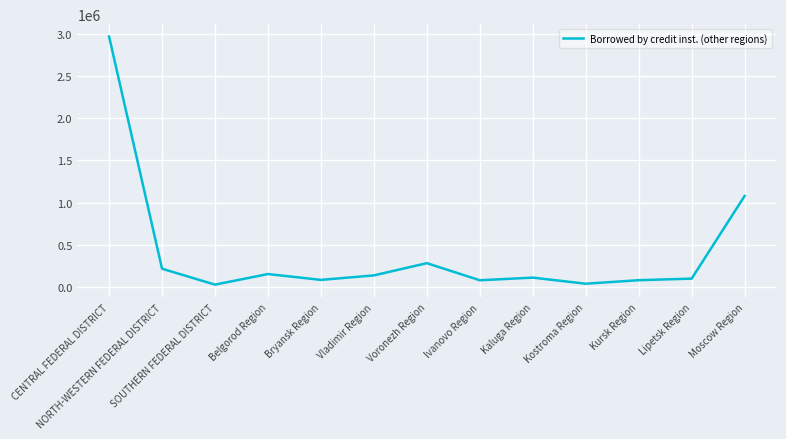

What is the change in value from NORTH-WESTERN FEDERAL DISTRICT to Ivanovo Region?

-136959